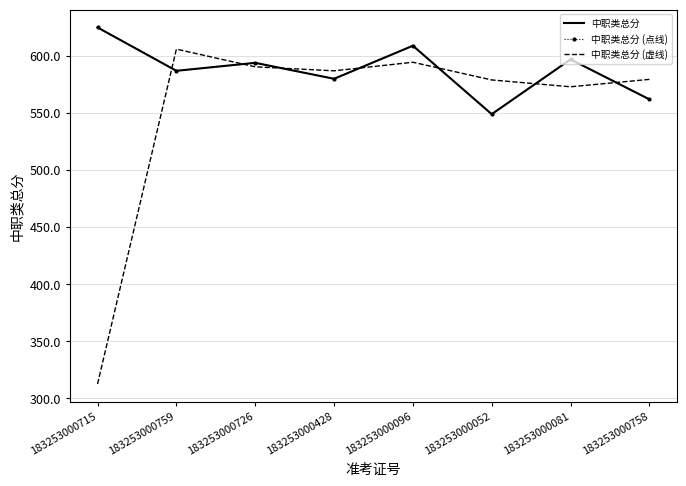

What is the sum of the 中职类总分 (虚线) values at 183253000715 and 183253000758?

892.0